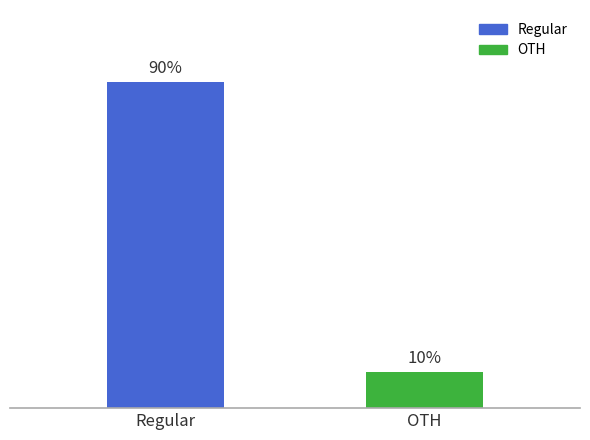

Between OTH and Regular, which is larger?

Regular